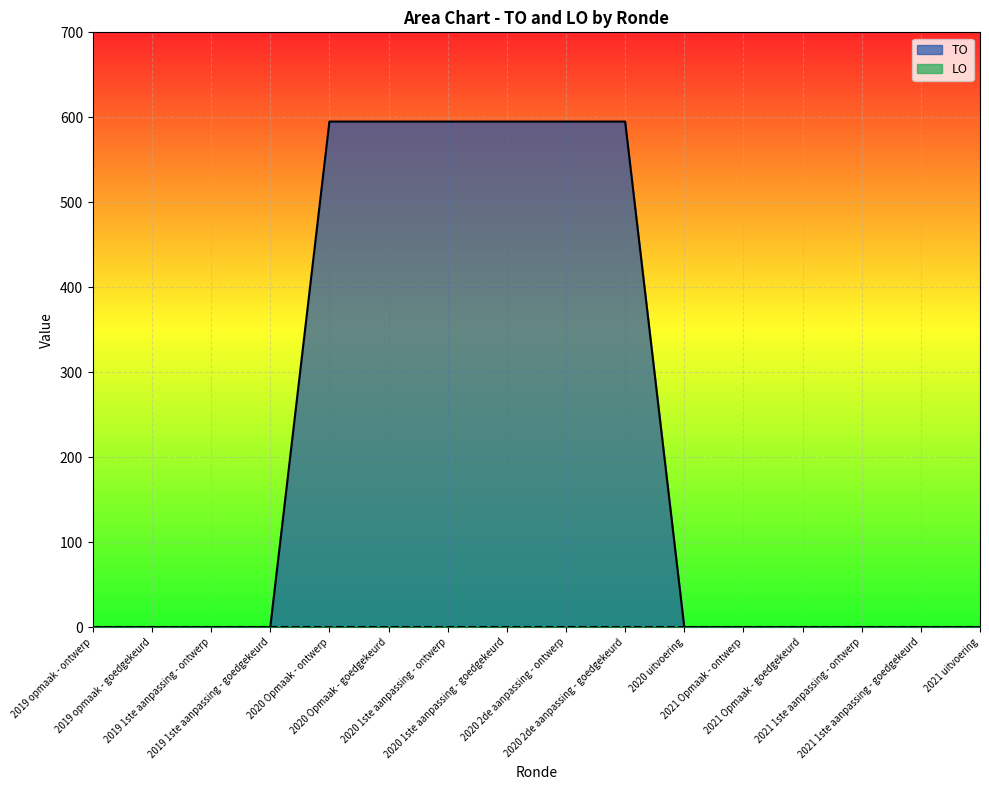

Reading left to right, transcribe all the data shown in this chart.

2019 opmaak - ontwerp=0	2019 opmaak - goedgekeurd=0	2019 1ste aanpassing - ontwerp=0	2019 1ste aanpassing - goedgekeurd=0	2020 Opmaak - ontwerp=595	2020 Opmaak - goedgekeurd=595	2020 1ste aanpassing - ontwerp=595	2020 1ste aanpassing - goedgekeurd=595	2020 2de aanpassing - ontwerp=595	2020 2de aanpassing - goedgekeurd=595	2020 uitvoering=0	2021 Opmaak - ontwerp=0	2021 Opmaak - goedgekeurd=0	2021 1ste aanpassing - ontwerp=0	2021 1ste aanpassing - goedgekeurd=0	2021 uitvoering=0